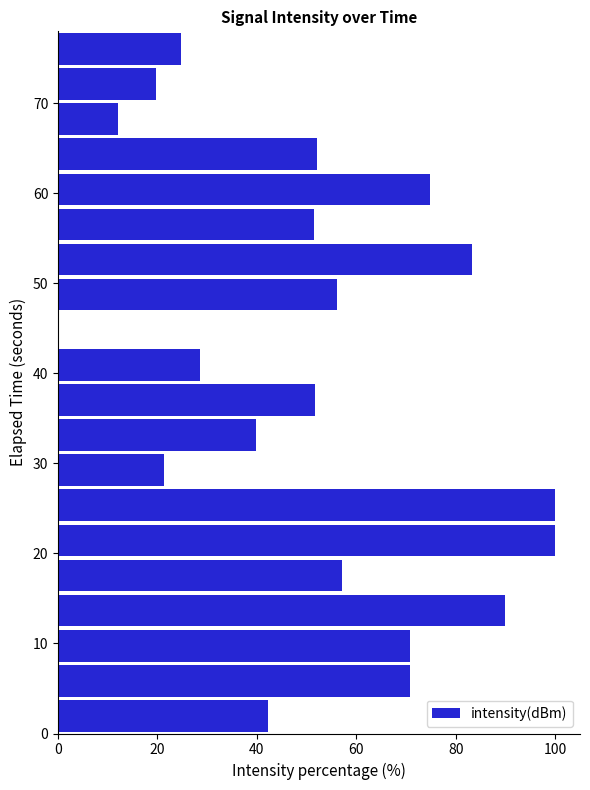

Are the bars horizontal?

Yes